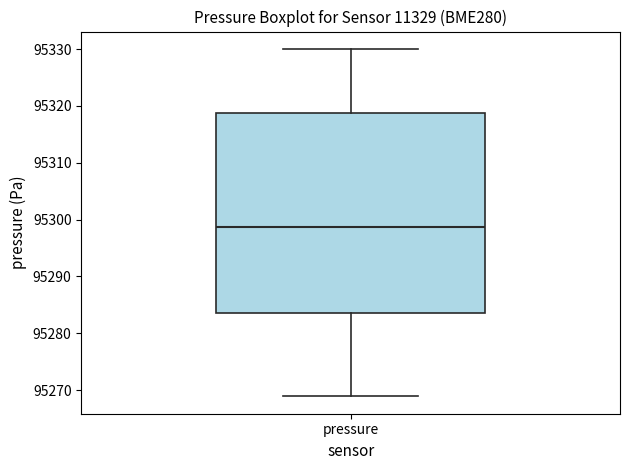

Read this box plot against the y-axis: the position of the median line, the range covered by the box, and the ends of both whiskers. The values are not printed on the chart, so give them approximately, as read against the axis.

median 95299, box 95284 to 95319, whiskers 95269 to 95330